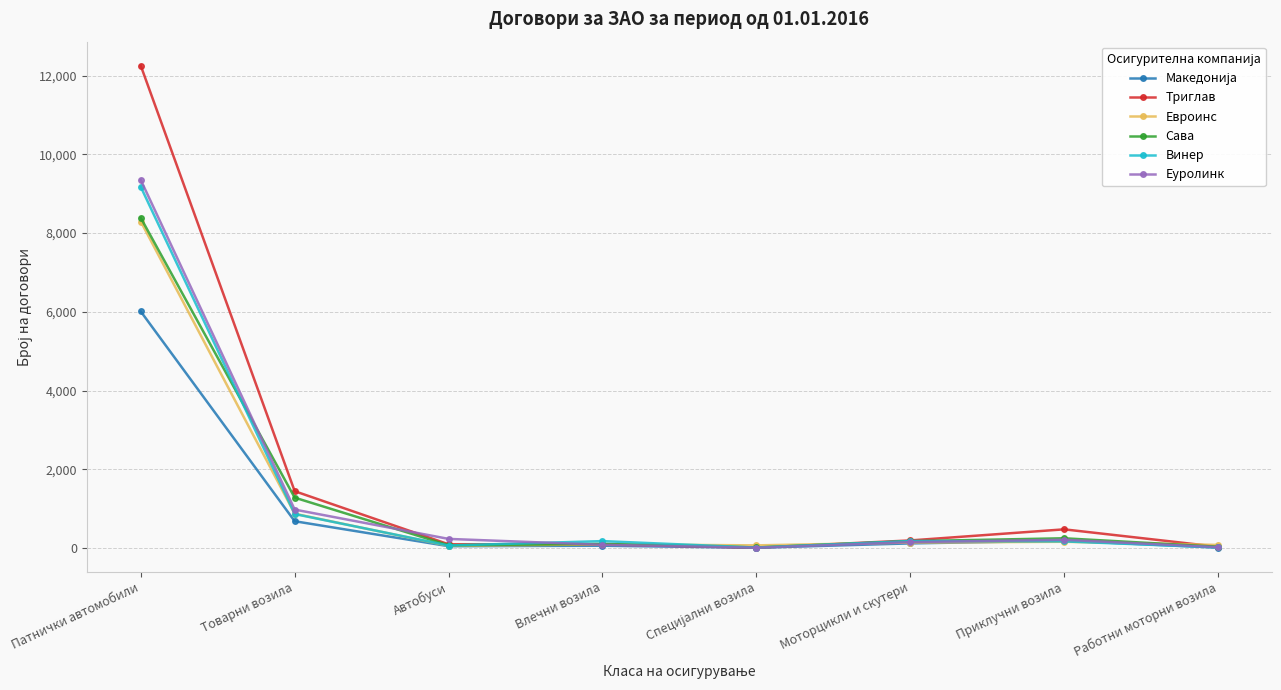

What is the label of the 8th point from the right?

Патнички автомобили